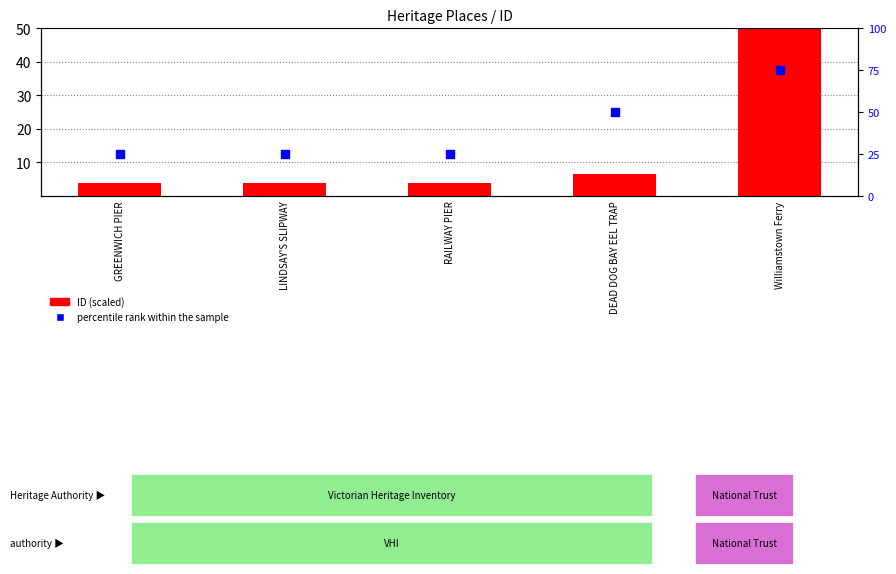

What are all the series names shown in the legend?

ID (scaled), percentile rank within the sample